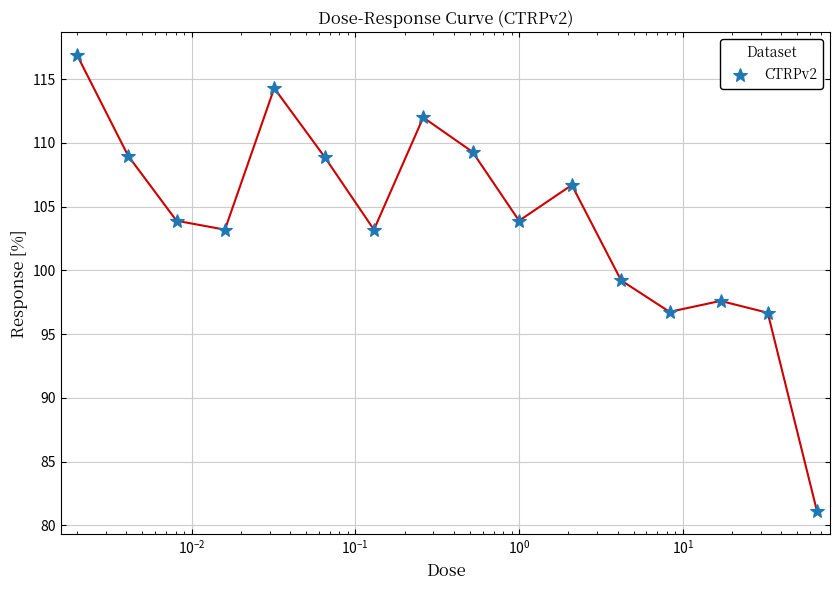

Is this an area chart (filled region under the line)?

No